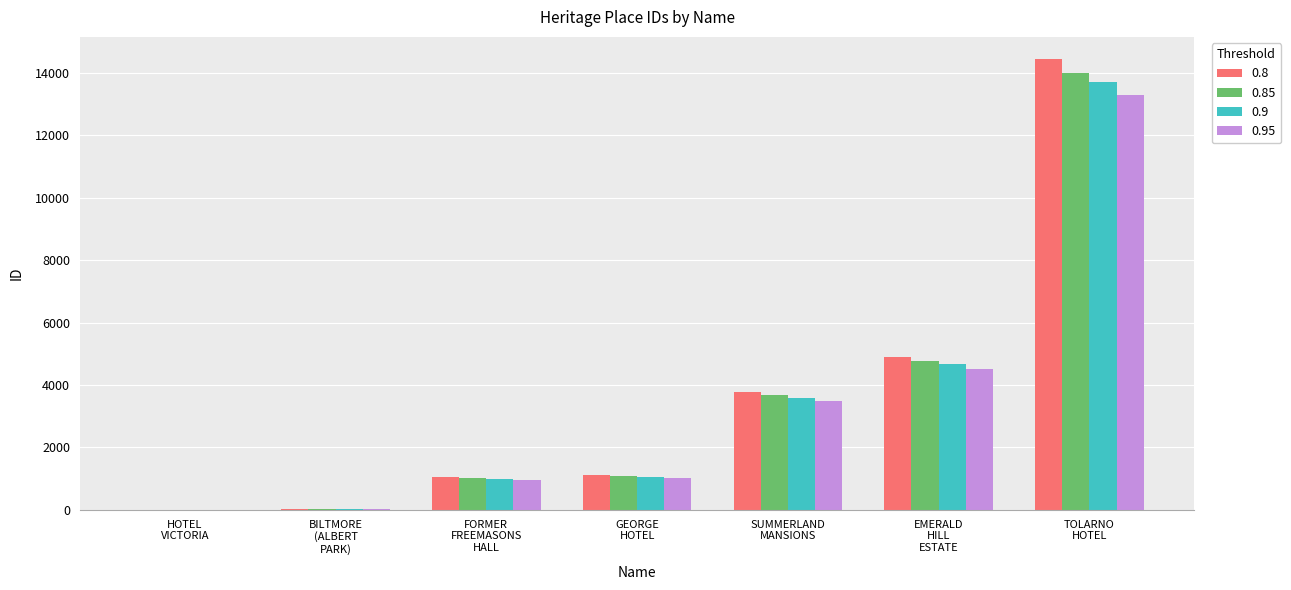

What is the sum of all 0.9 values?

24025.5